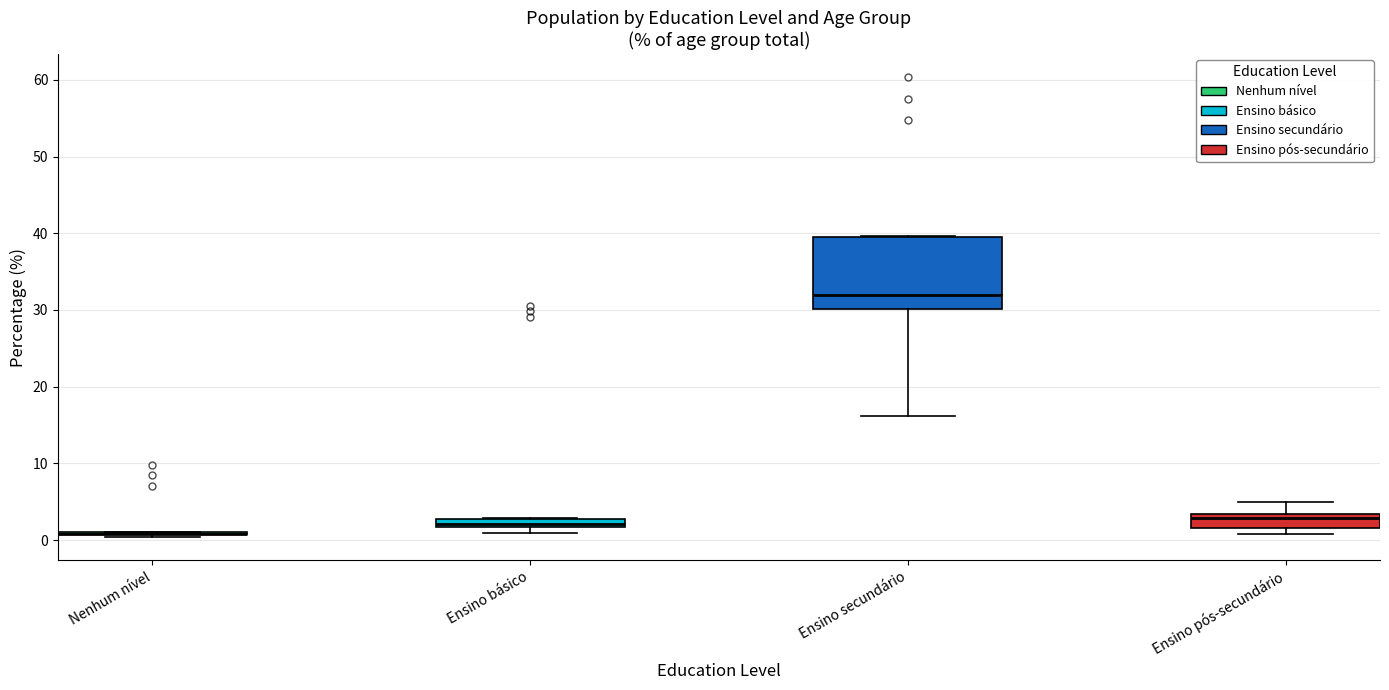

Where is the upper edge of the box for Ensino básico on the y-axis? The values are not printed on the chart, so give them approximately, as read against the axis.

3